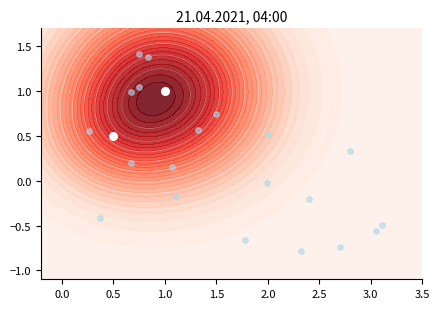

What is the difference between the values at 0.5 and 1.0?

0.5